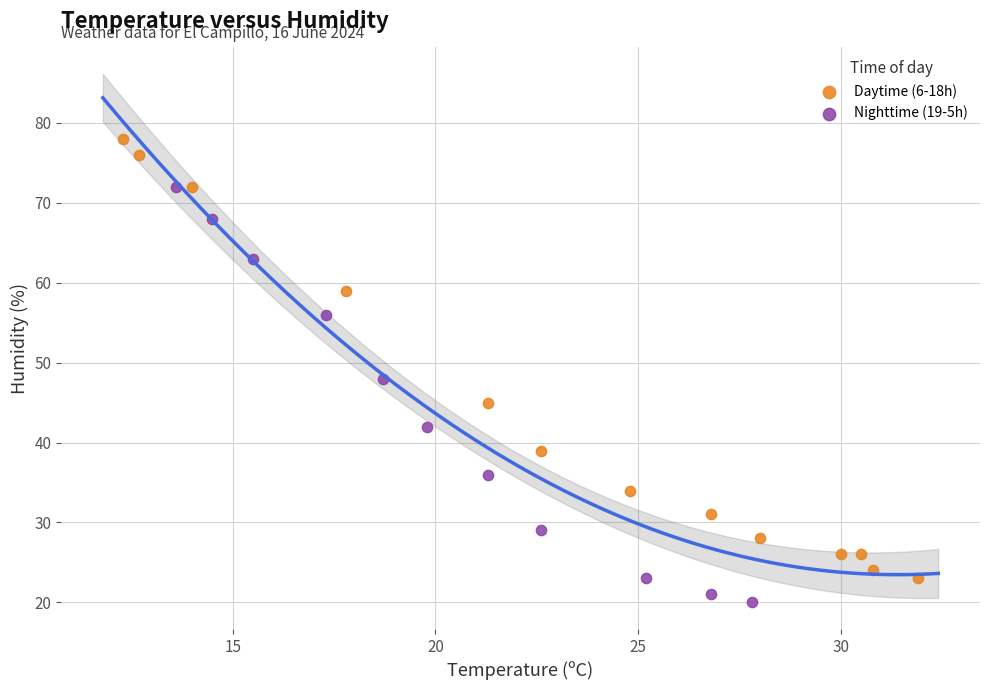

Which series reaches the maximum Y coordinate?

Daytime (6-18h)